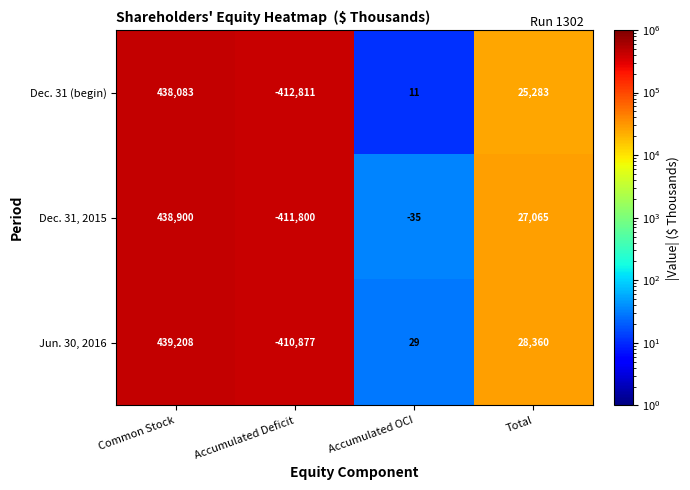

What is the spread (max minus min) of values at Accumulated OCI?

64